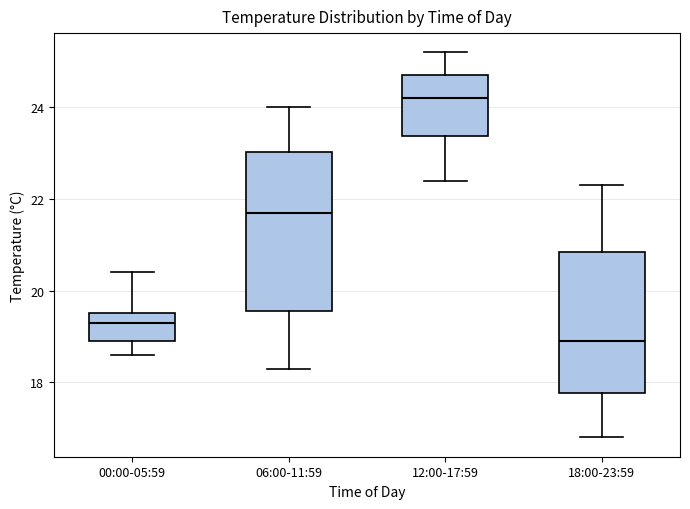

Where does the upper whisker of the box for 12:00-17:59 end on the y-axis? The values are not printed on the chart, so give them approximately, as read against the axis.

25.2